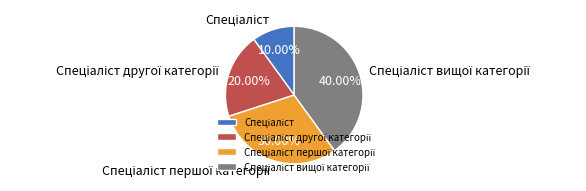

How many segments does this pie chart have?

4